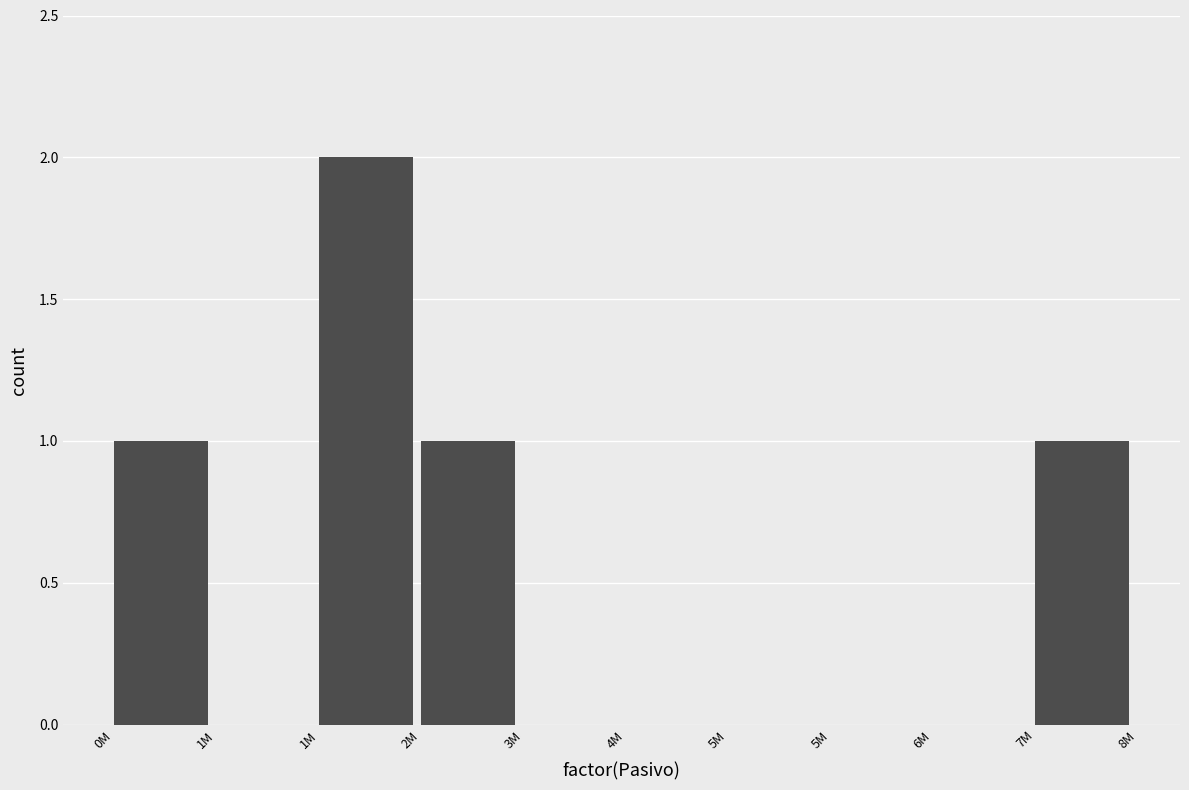

Are the bars horizontal?

No